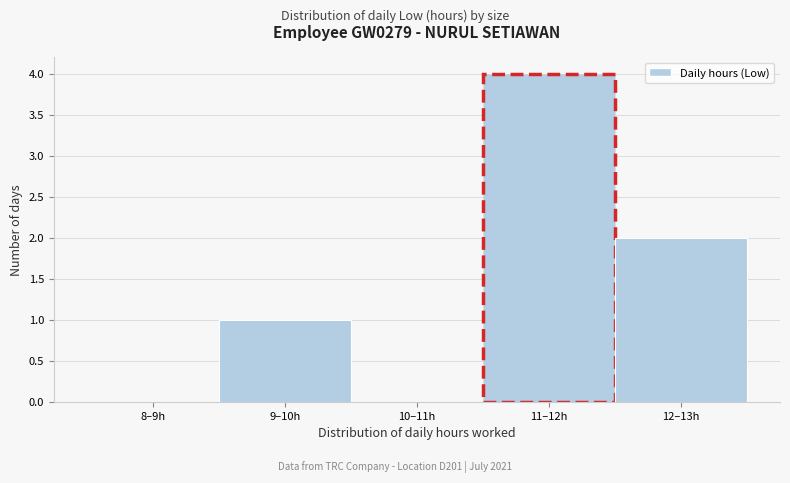

What is the ratio of the value at 11–12h to the value at 12–13h?

2.0